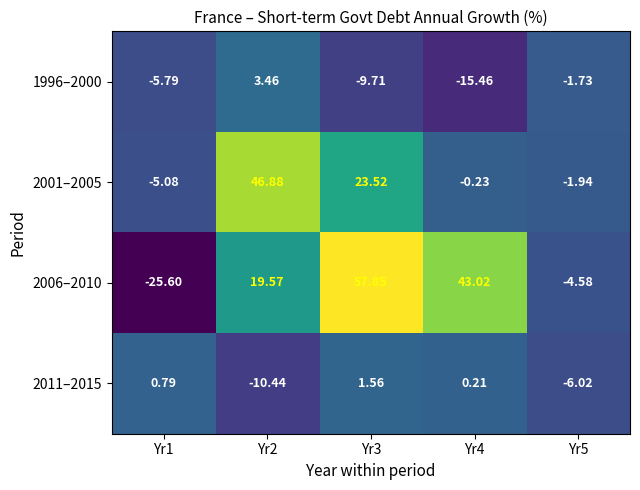

Is the value of 2011–2015 at Yr5 greater than the value of 1996–2000 at Yr2?

No